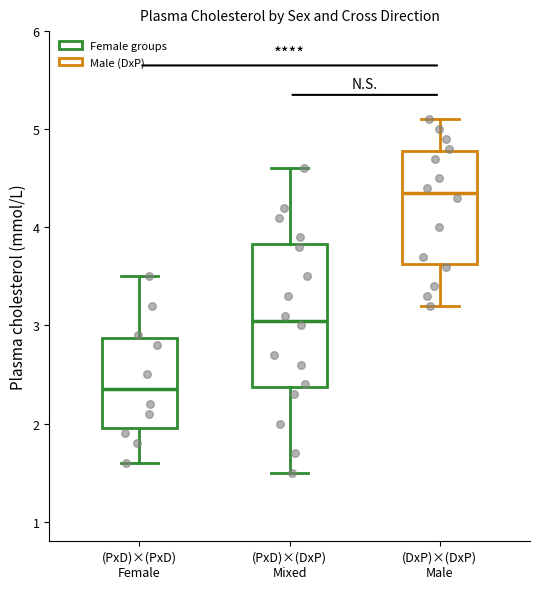

Reading left to right, transcribe this box plot: for each box, give where its median line is, the range the box spans, and where its two whiskers end, as read against the y-axis. The values are not printed on the chart, so give them approximately, as read against the axis.

(PxD)×(PxD) Female: median 2.4, box 2.0 to 2.9, whiskers 1.6 to 3.5
(PxD)×(DxP) Mixed: median 3.1, box 2.4 to 3.8, whiskers 1.5 to 4.6
(DxP)×(DxP) Male: median 4.4, box 3.6 to 4.8, whiskers 3.2 to 5.1